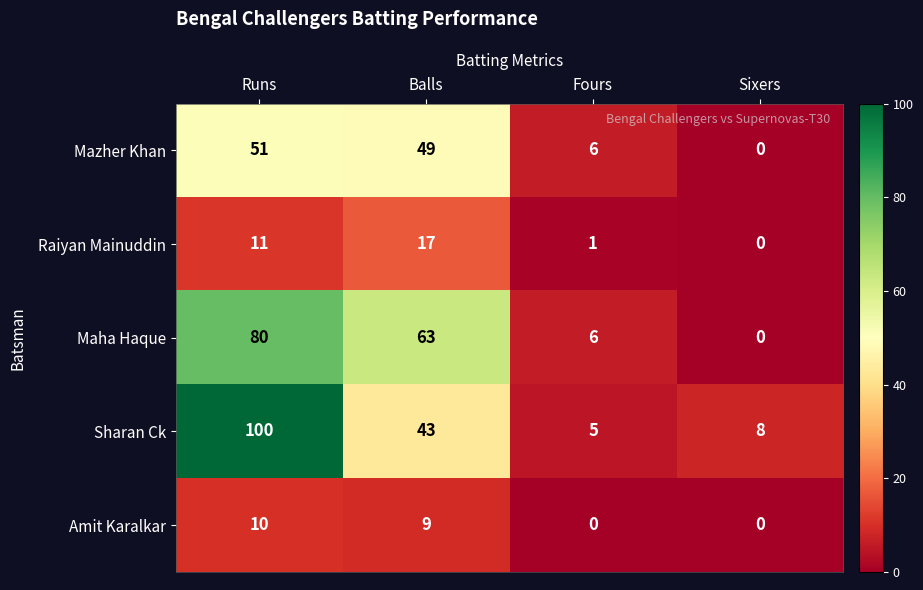

Which series changed the most between Runs and Sixers?

Sharan Ck